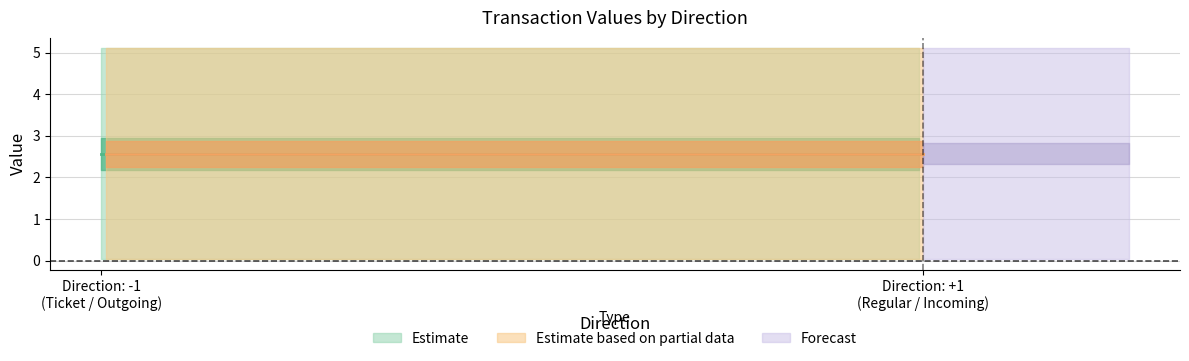

Which has a higher value, 1 or 1?

1